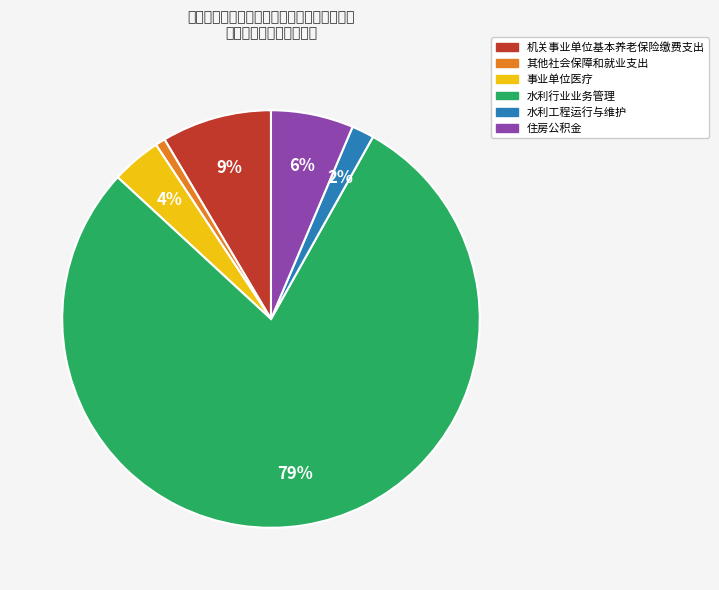

How many slices are in this pie chart?

6